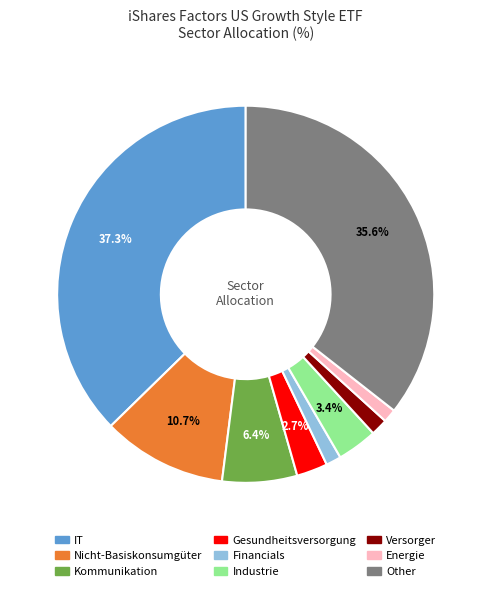

To the nearest percent, what portion does Other represent?

36%